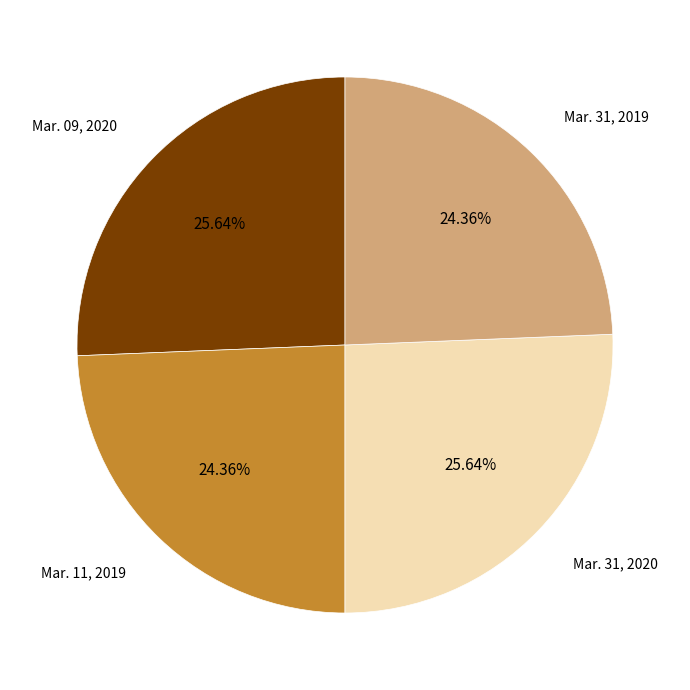

Between Mar. 31, 2020 and Mar. 11, 2019, which is larger?

Mar. 31, 2020